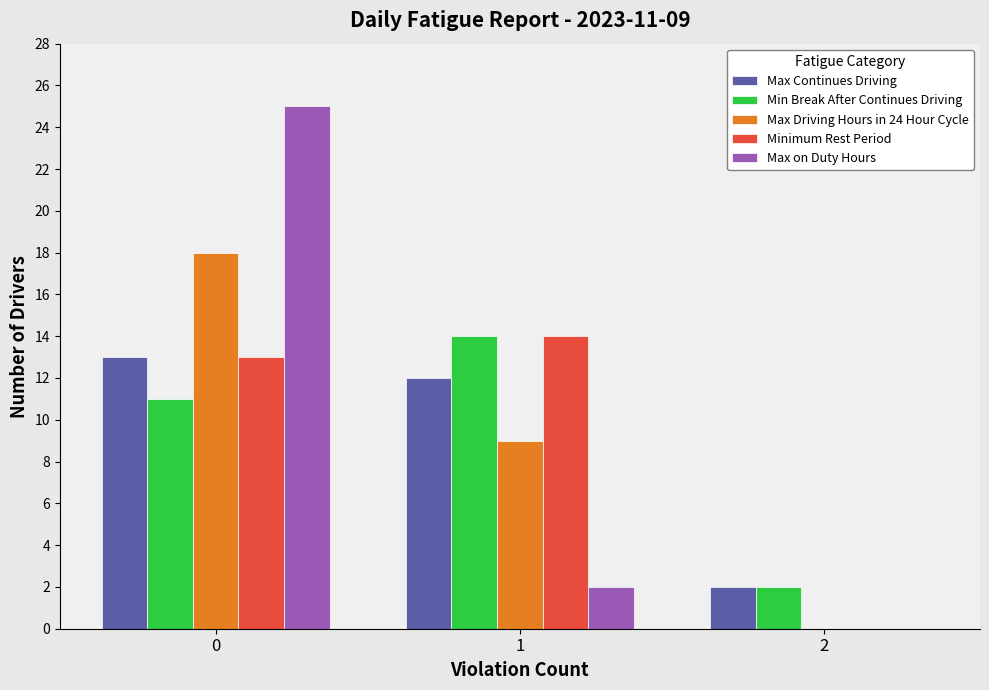

What is the total value across all series at 1?

51